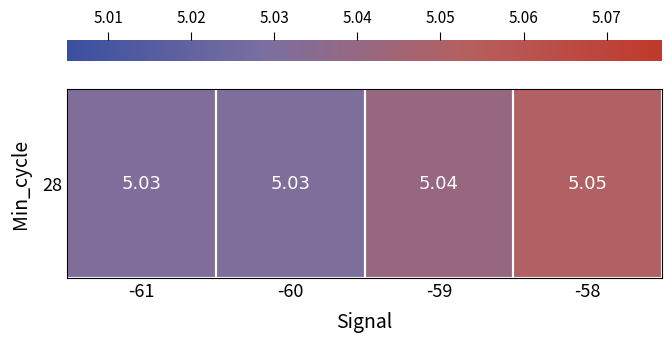

What is the smallest value displayed?

5.0